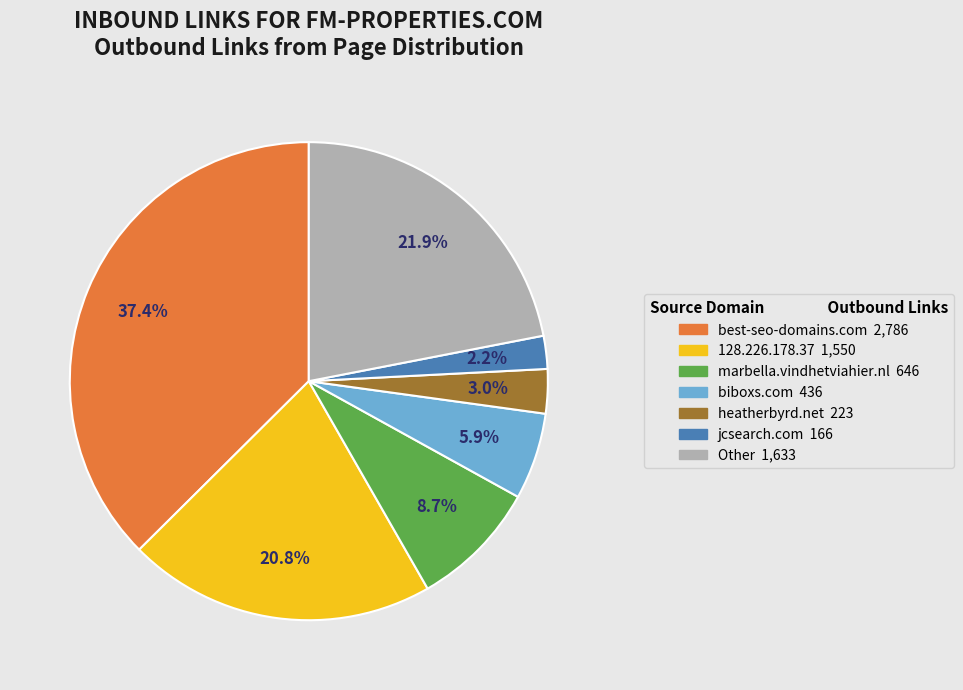

Is there a majority slice in this chart?

No